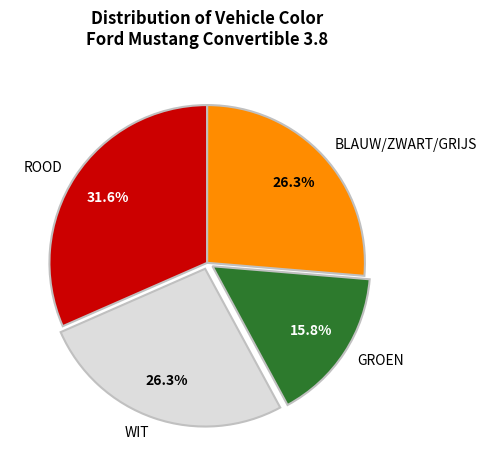

Is there a majority slice in this chart?

No